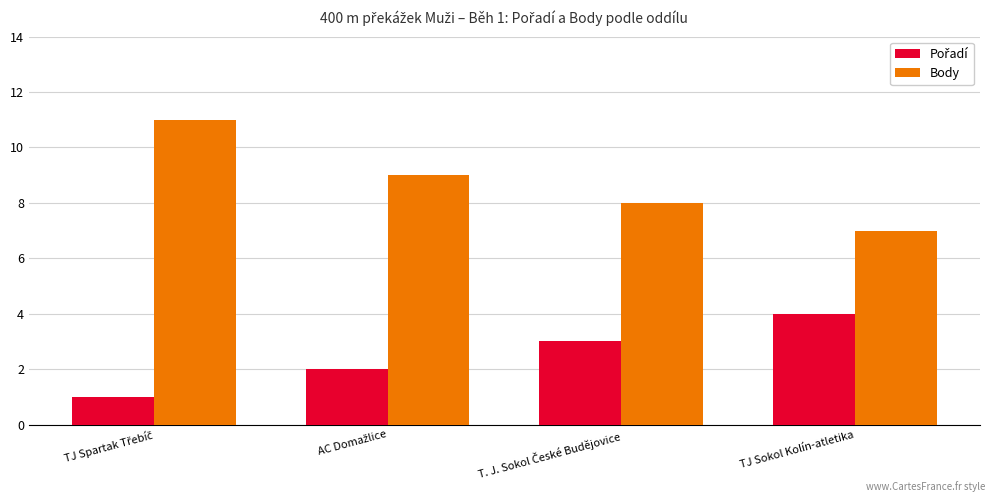

How many series are shown in this chart?

2